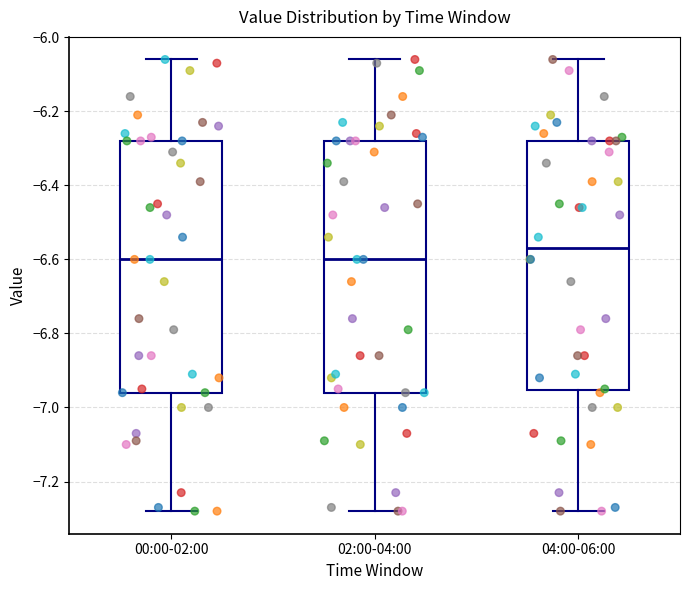

Where does the median line of the box for 02:00-04:00 sit on the y-axis? The values are not printed on the chart, so give them approximately, as read against the axis.

-6.60